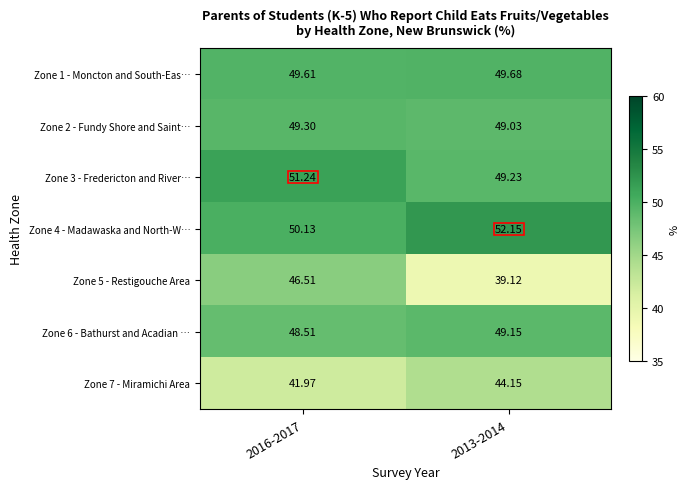

At 2016-2017, list the series in order from largest to smallest.

Zone 3 - Fredericton and River…, Zone 4 - Madawaska and North-W…, Zone 1 - Moncton and South-Eas…, Zone 2 - Fundy Shore and Saint…, Zone 6 - Bathurst and Acadian …, Zone 5 - Restigouche Area, Zone 7 - Miramichi Area